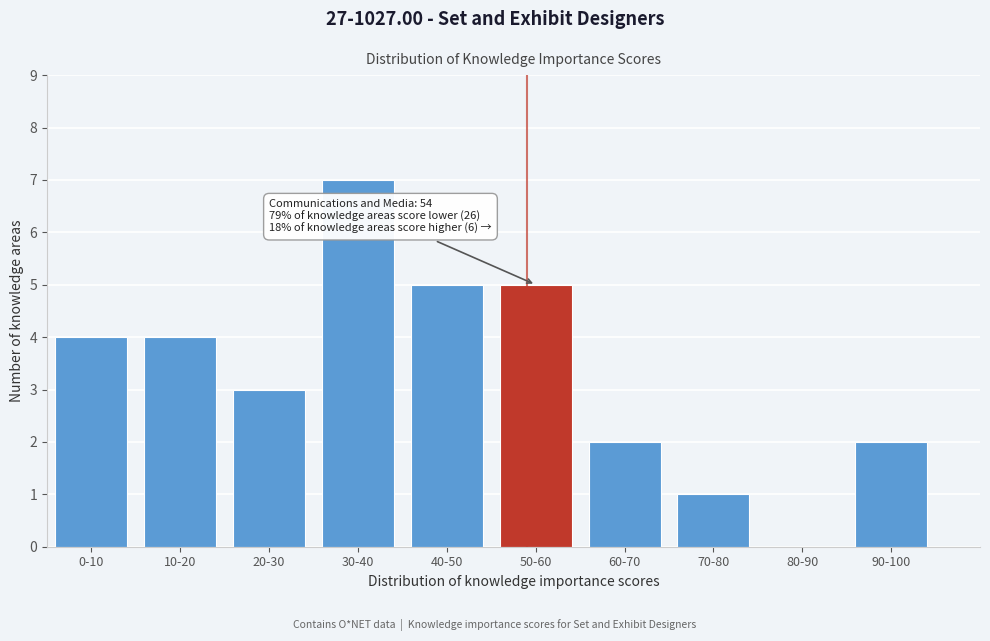

Reading left to right, what are all the values shown in this chart?

0-10=4	10-20=4	20-30=3	30-40=7	40-50=5	50-60=5	60-70=2	70-80=1	80-90=0	90-100=2